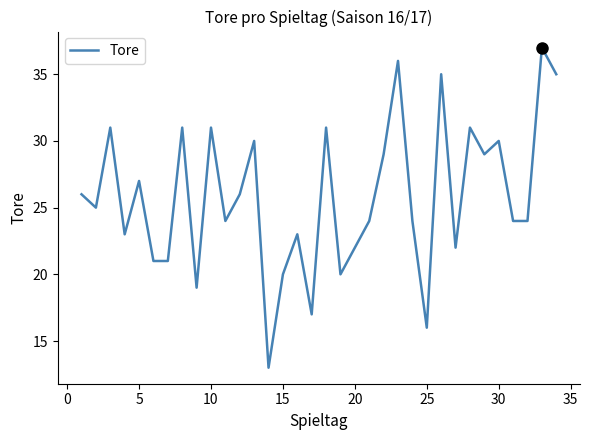

Reading left to right, extract all data points from this chart.

26	25	31	23	27	21	21	31	19	31	24	26	30	13	20	23	17	31	20	22	24	29	36	24	16	35	22	31	29	30	24	24	37	35